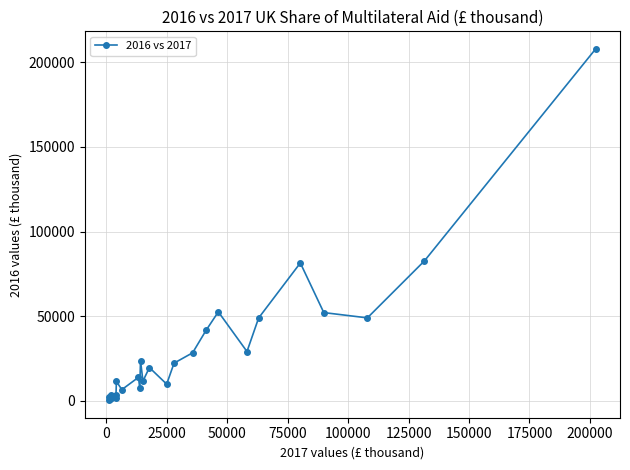

What is the greatest value displayed?

207915.0